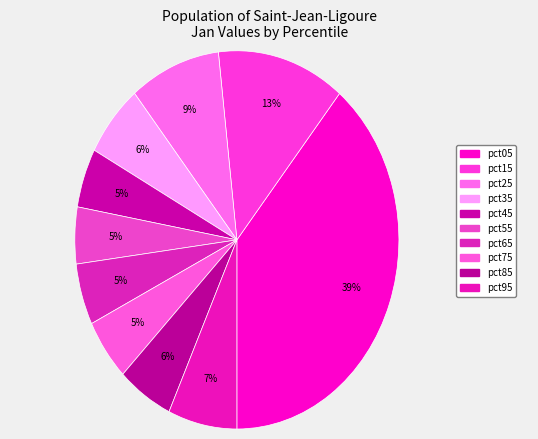

True or false: pct35 accounts for 1% of the total.

False